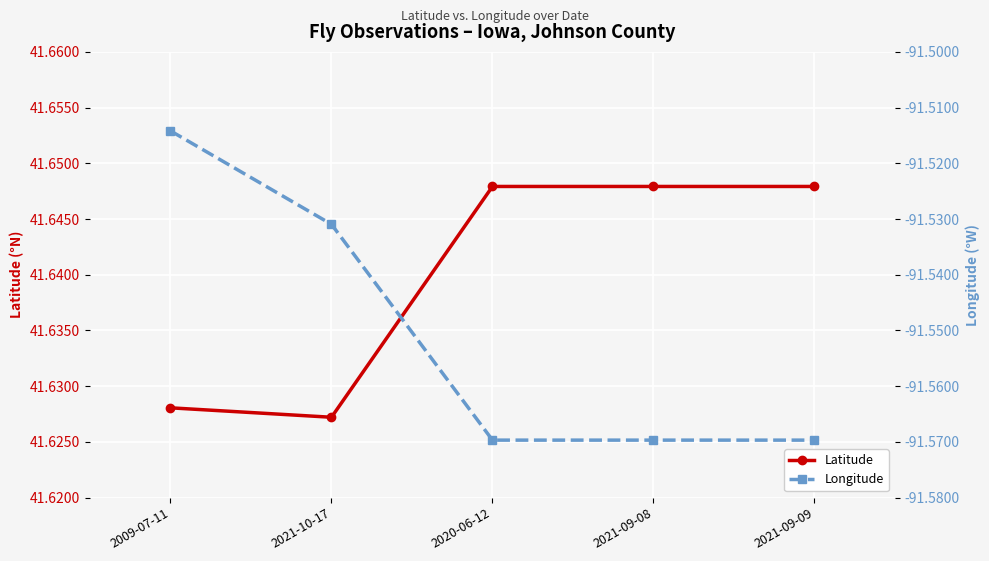

List the series in order of their overall mean, highest first.

Latitude, Longitude